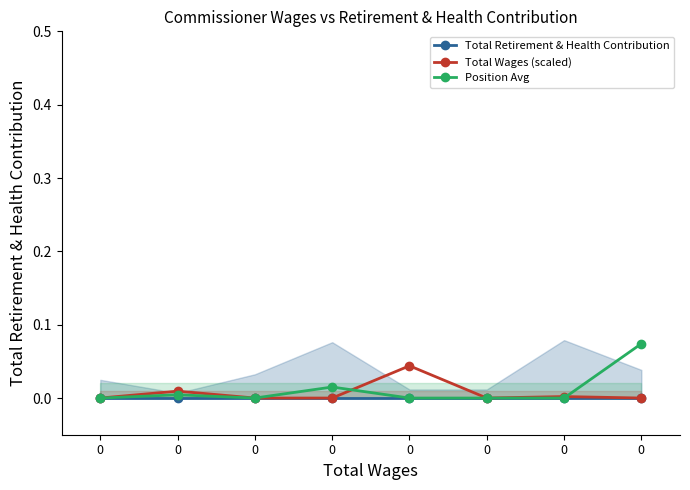

How many lines are shown in the chart?

3